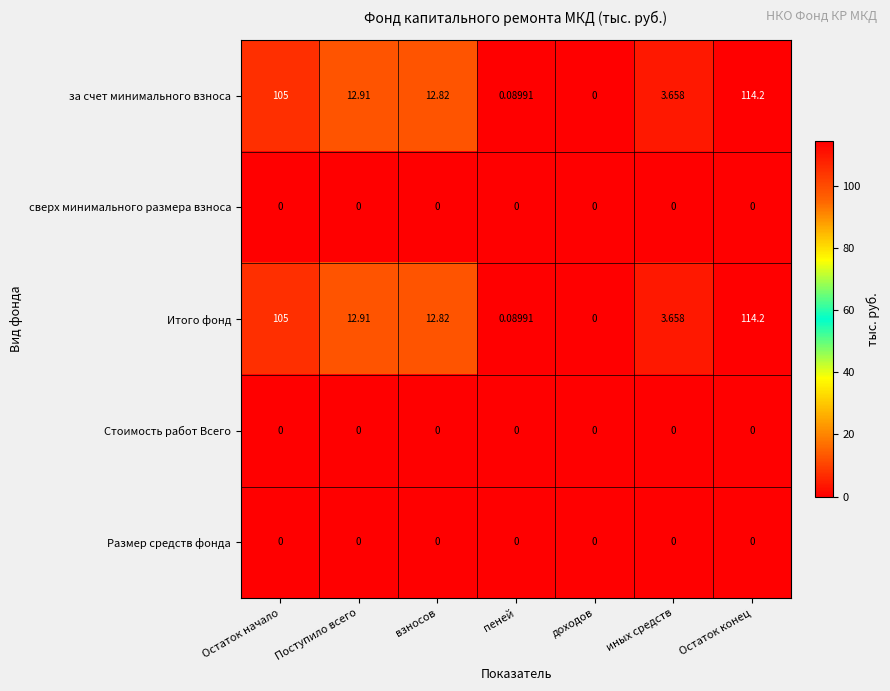

At which category is the sum across all series the highest?

Остаток конец